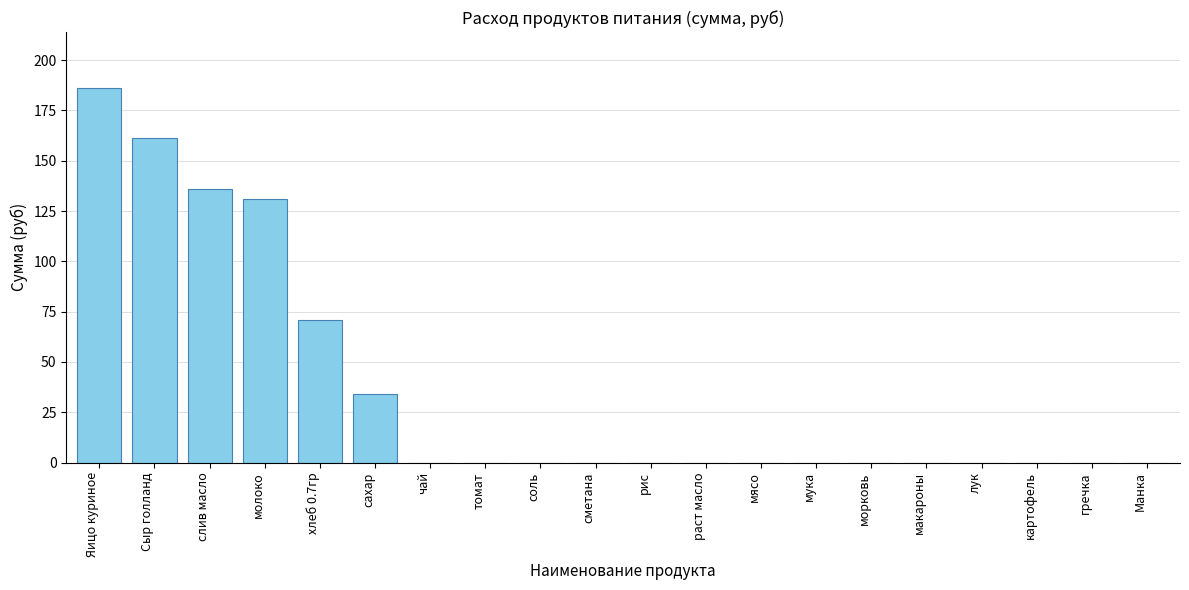

What is the sum of all values?

719.3